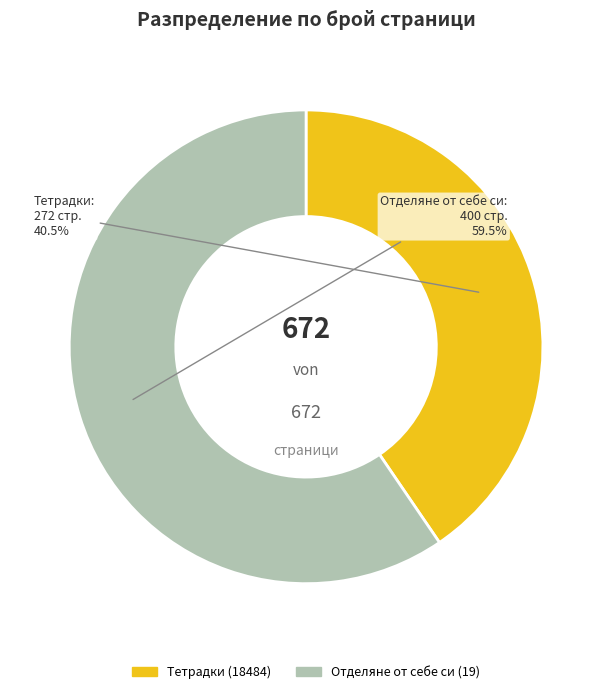

What is the ratio of the value at Тетрадки (18484) to the value at Отделяне от себе си (19)?

0.7